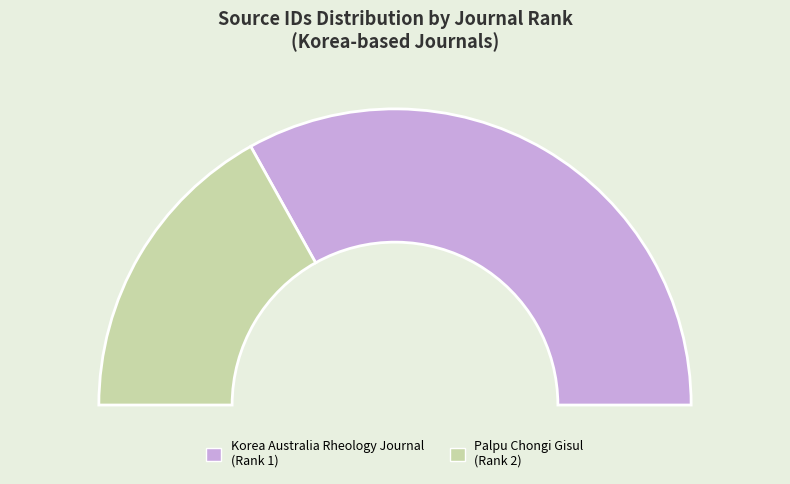

True or false: Palpu Chongi Gisul (Rank 2) accounts for 26% of the total.

False